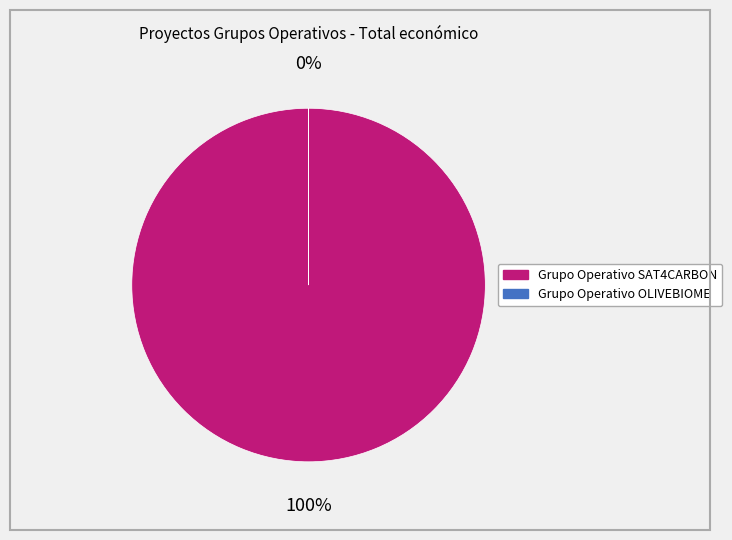

Between Grupo Operativo OLIVEBIOME and Grupo Operativo SAT4CARBON, which is larger?

Grupo Operativo SAT4CARBON